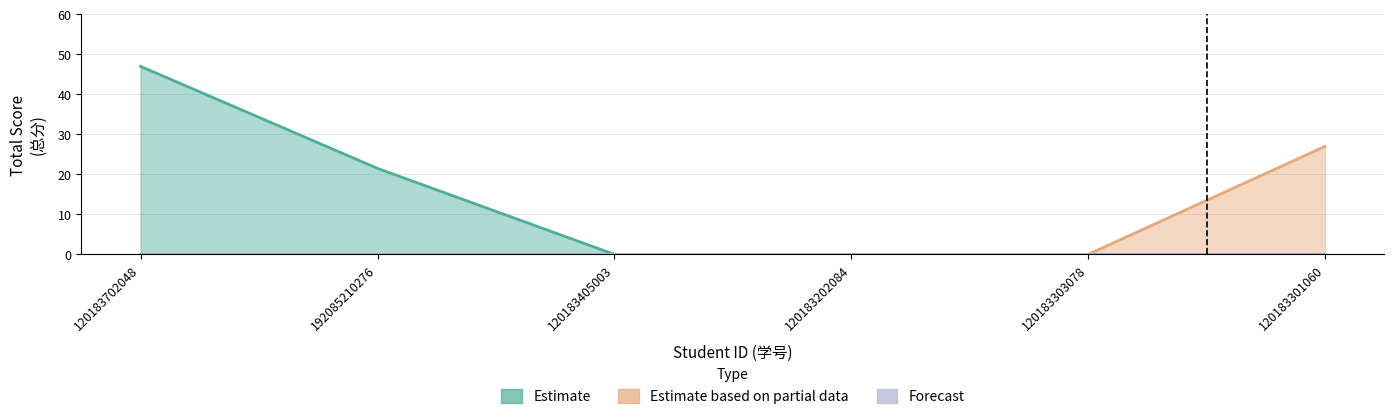

How many lines are shown in the chart?

2